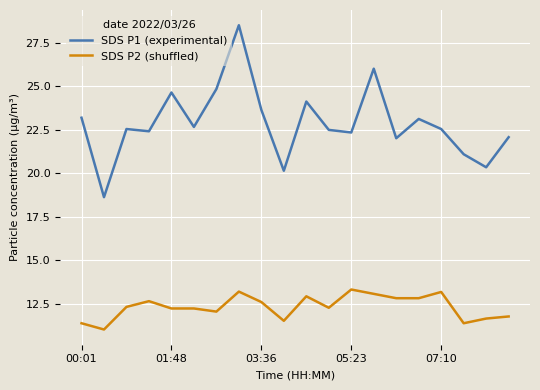

How many distinct data groups are displayed?

2